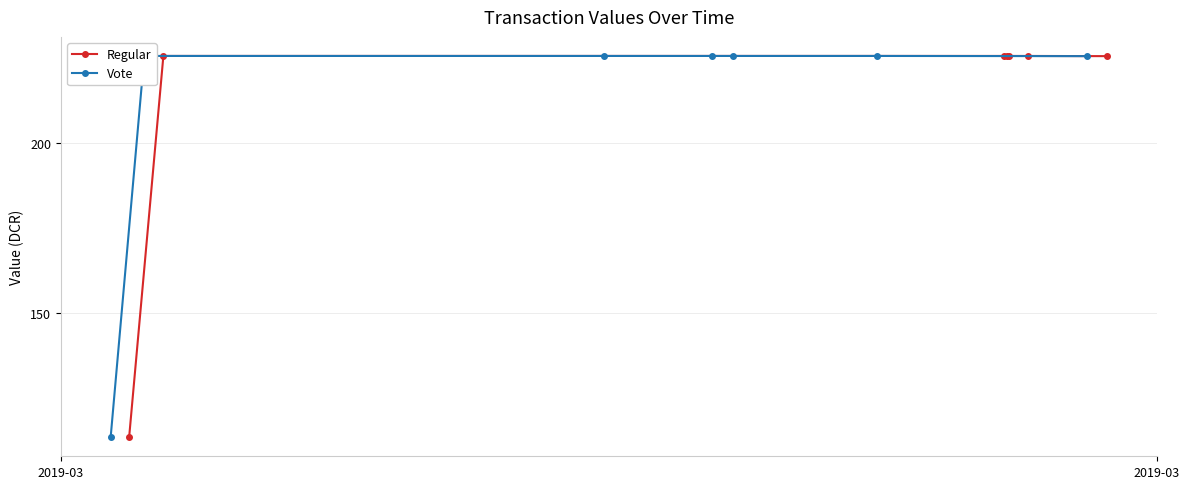

What is the lowest value of the Regular series?

113.3